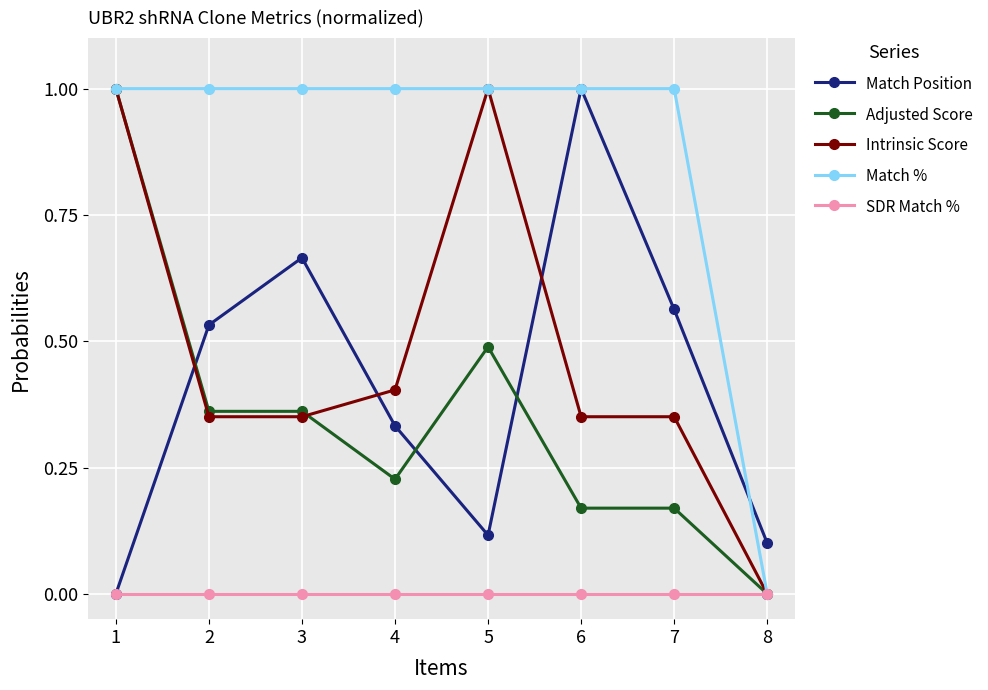

Which series has the largest total across all categories?

Match %